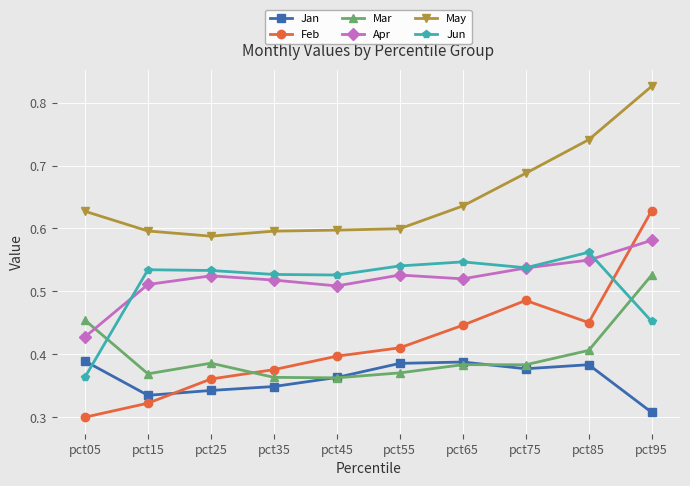

Between pct15 and pct65, which series saw the biggest shift?

Feb